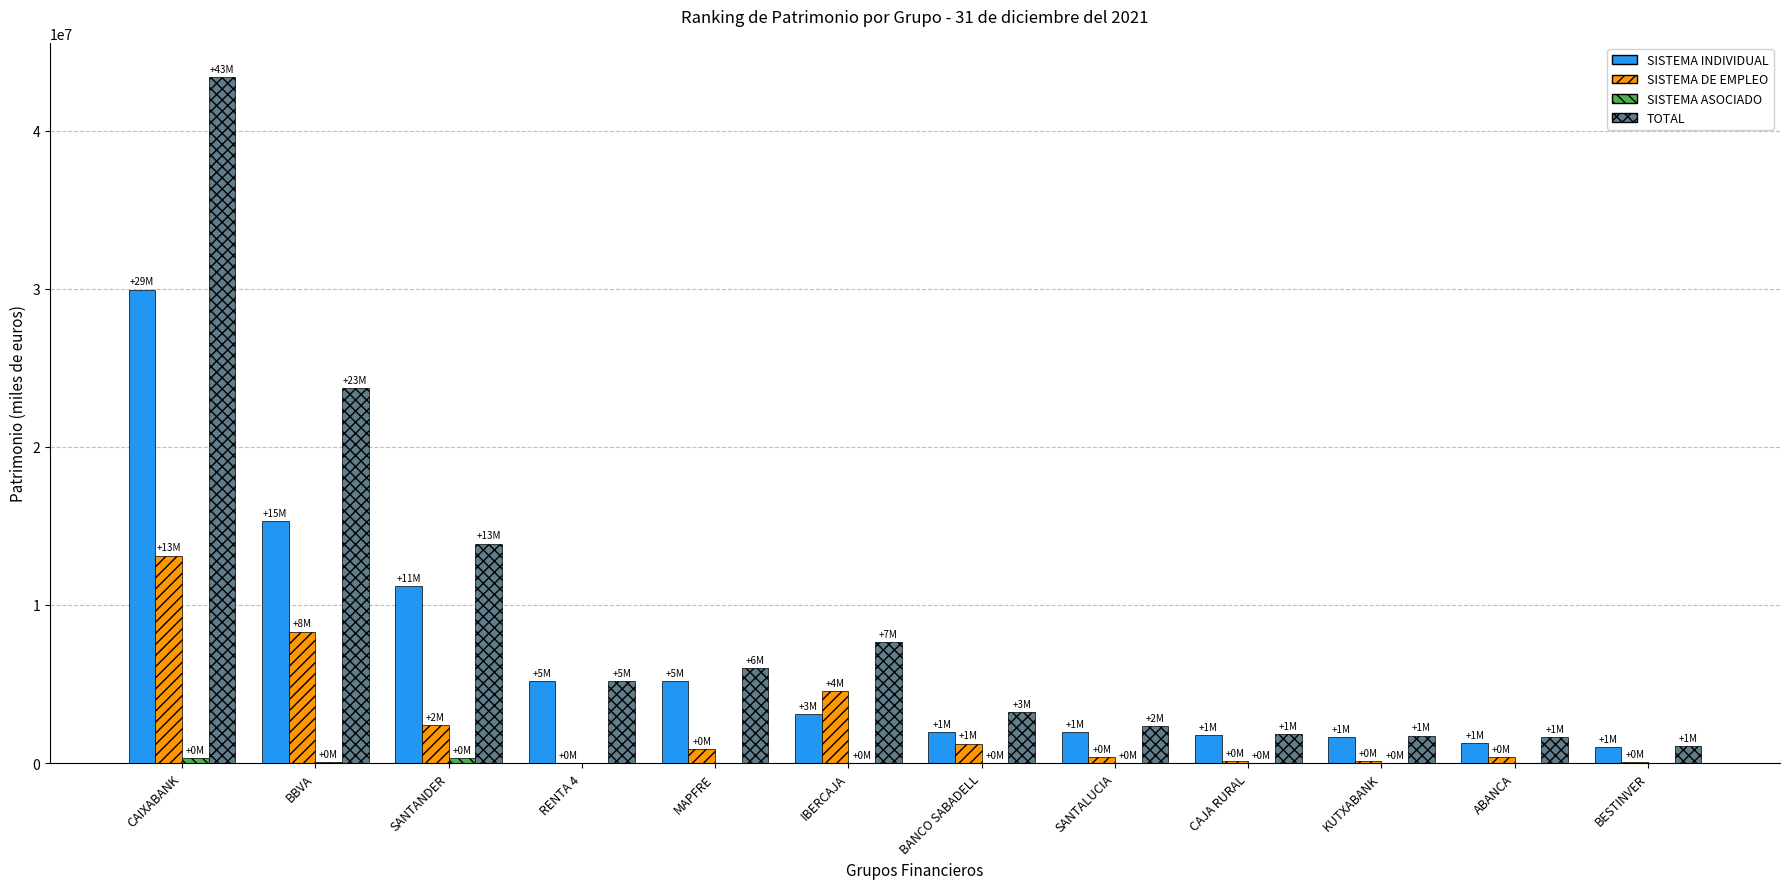

At which label is SISTEMA INDIVIDUAL closest to 15484858?

BBVA